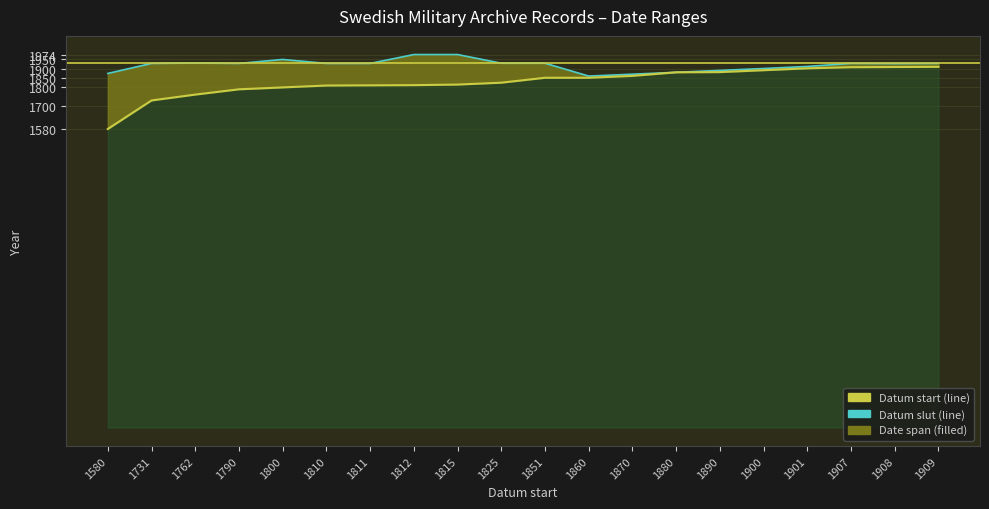

Which has a higher value, 1811 or 1908?

1811